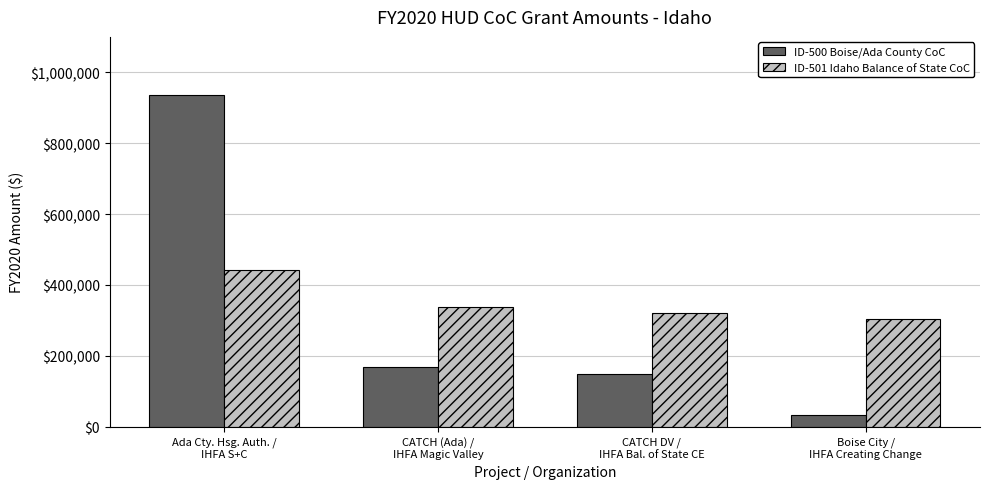

Is it true that ID-500 Boise/Ada County CoC equals 88928 at CATCH DV /
IHFA Bal. of State CE?

False